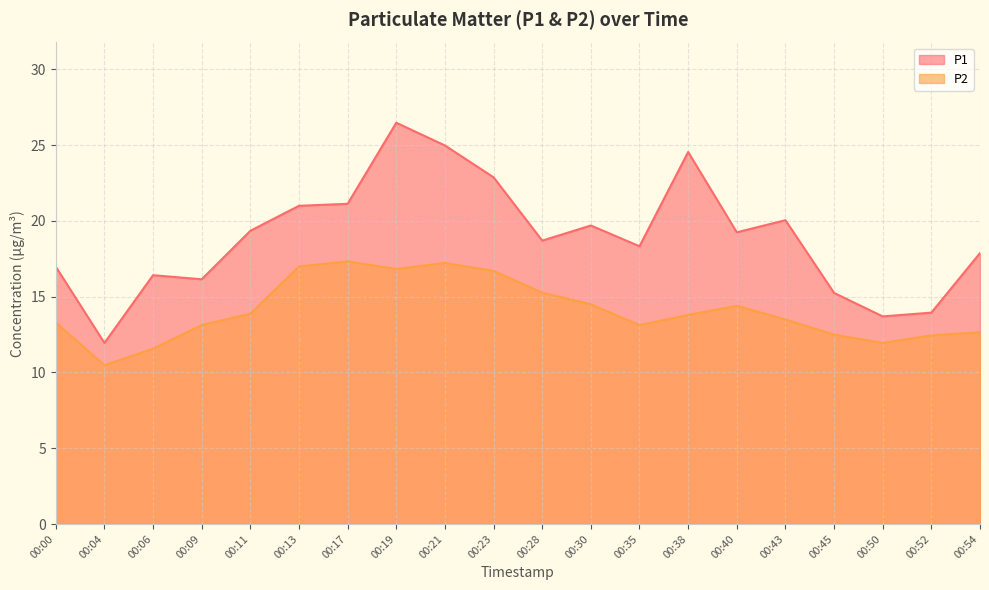

True or false: P1 has more than 1 interior local peaks.

True